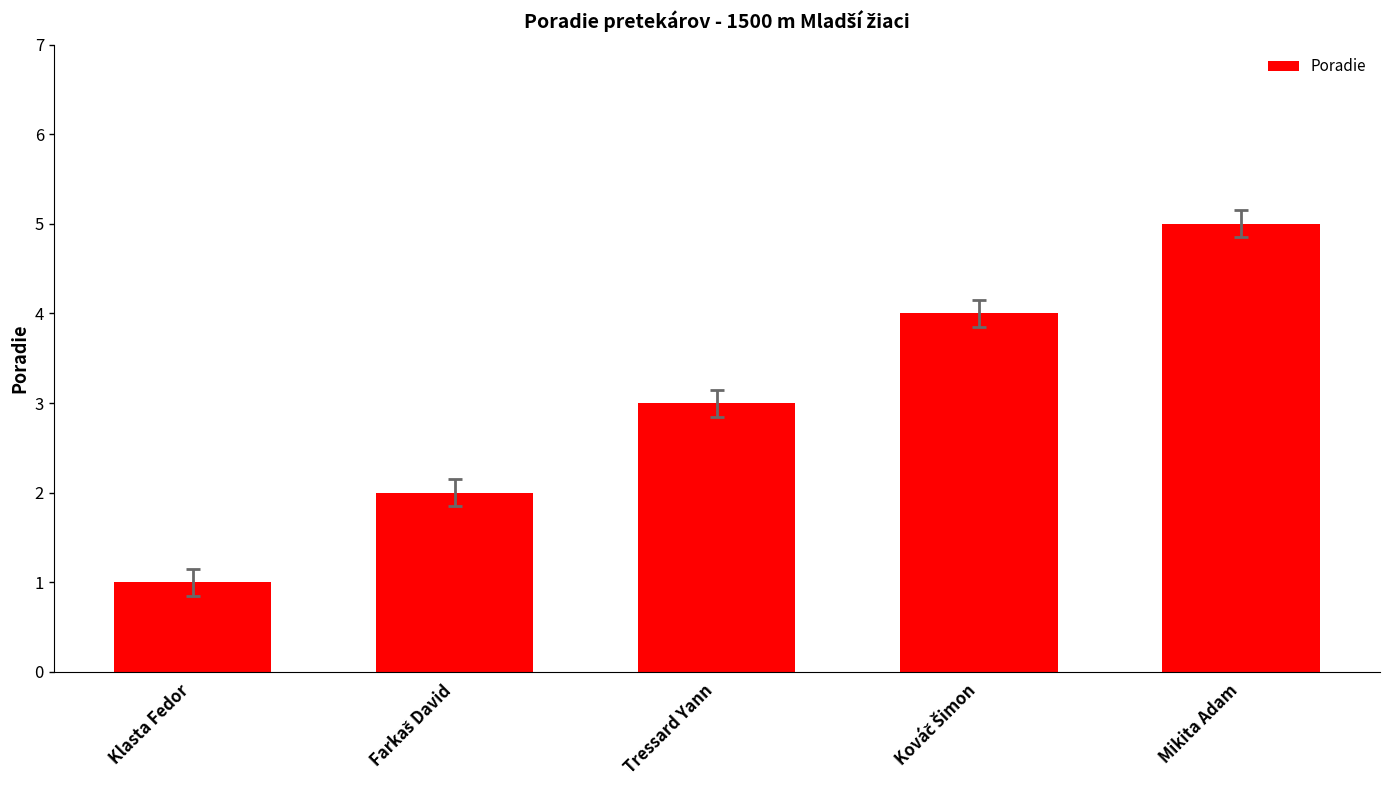

What is the average value?

3